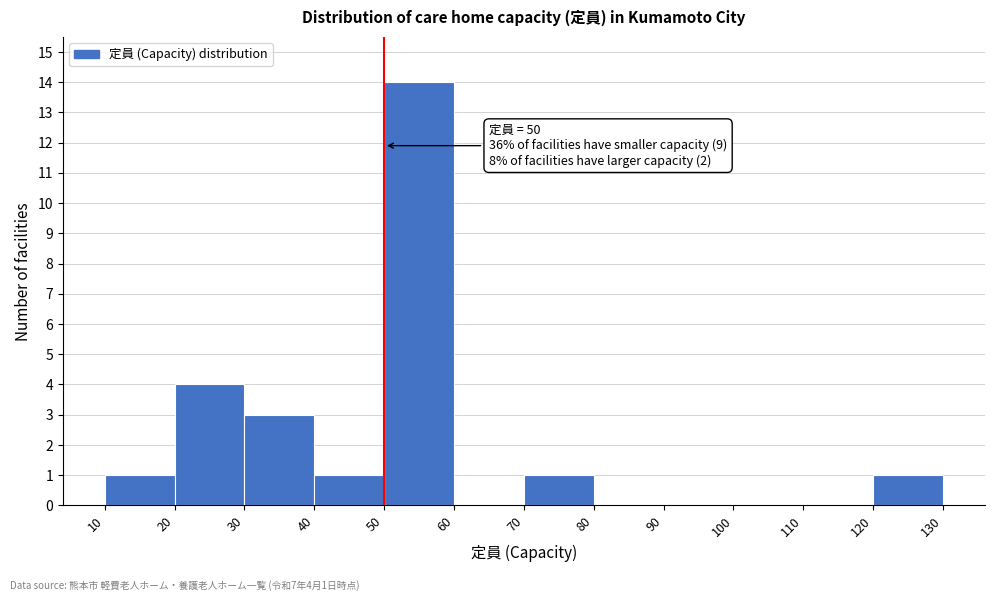

Over which range of the x-axis is the bar tallest?

50 to 60